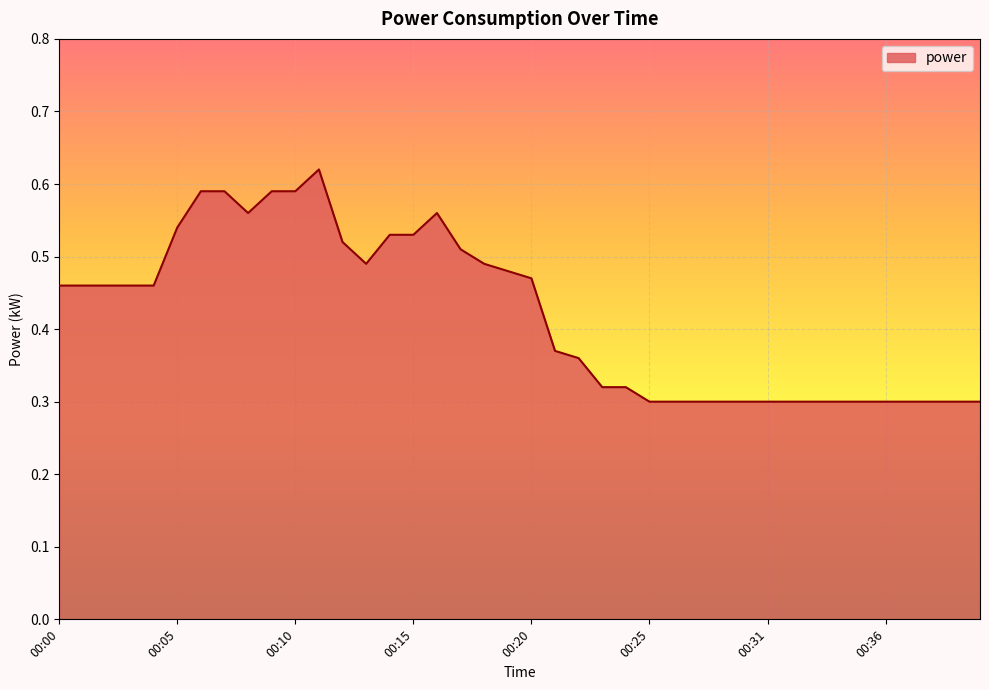

At which category does the data reach its first local valley?

00:08